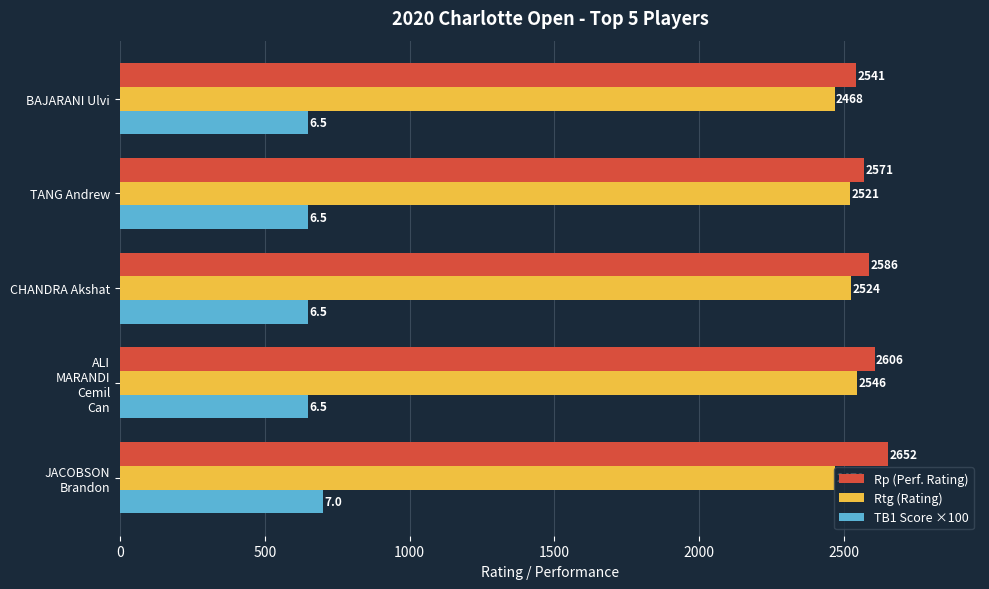

Is it true that TB1 Score ×100 equals 650 at CHANDRA Akshat?

True